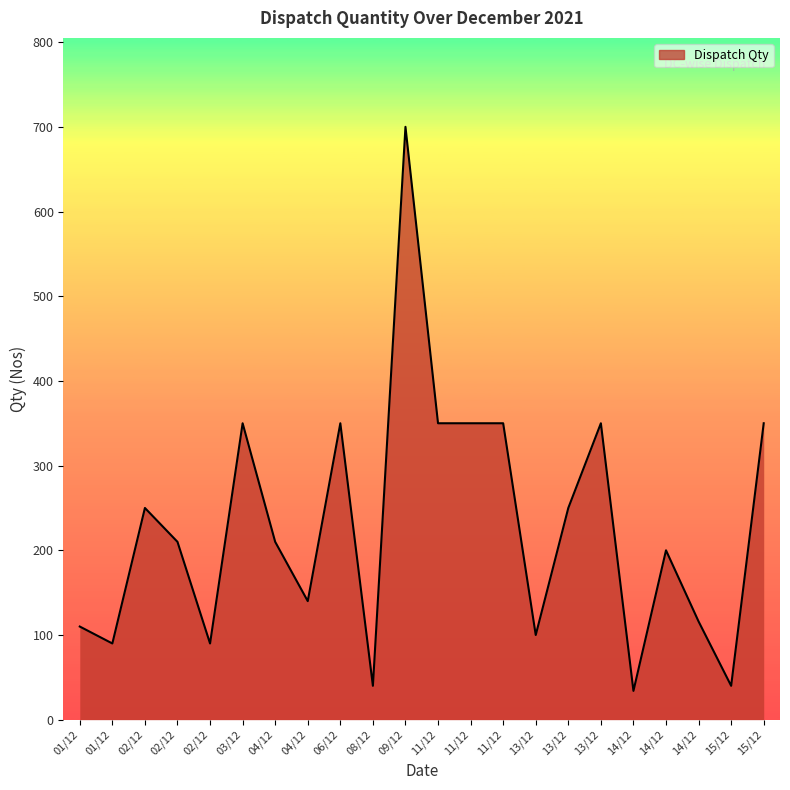

How many lines are shown in the chart?

1